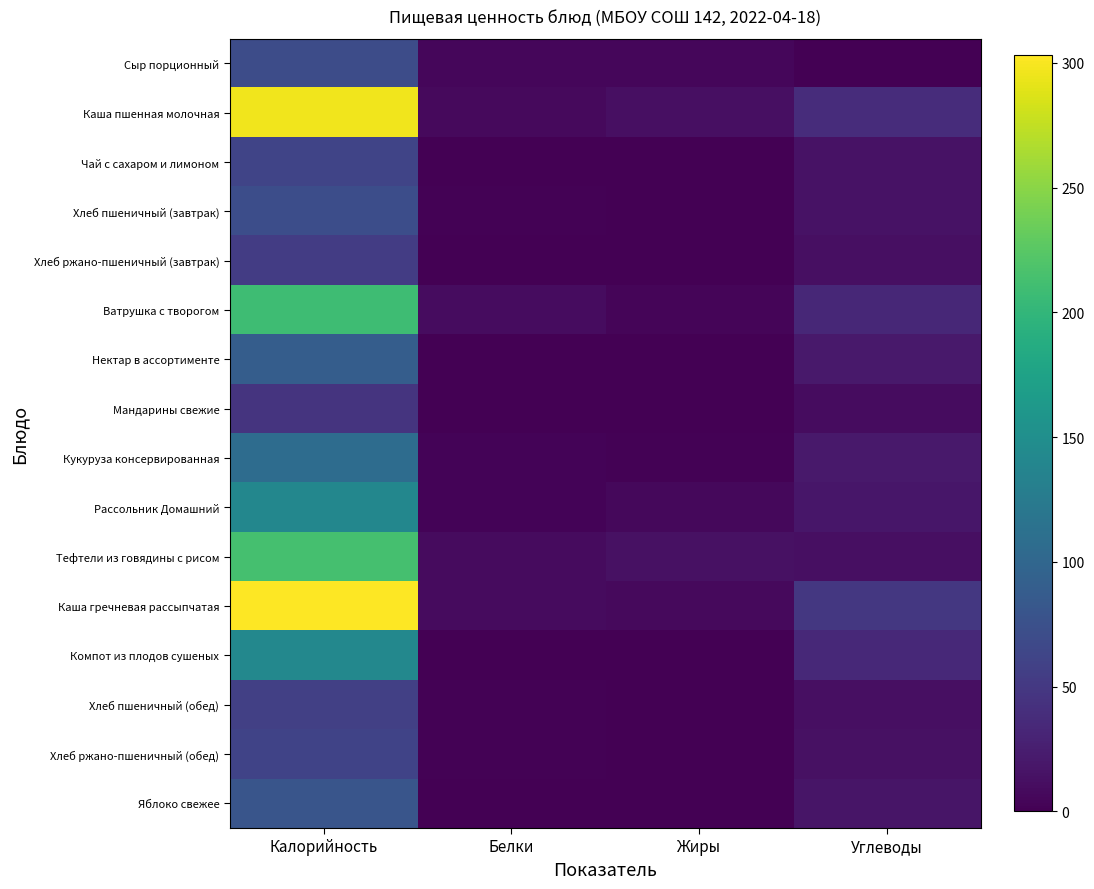

Reading left to right, list all the values displayed in this chart.

Сыр порционный: Калорийность=70.6	Белки=5.4	Жиры=5.5	Углеводы=0.0
Каша пшенная молочная: Калорийность=296.8	Белки=8.0	Жиры=12.4	Углеводы=38.3
Чай с сахаром и лимоном: Калорийность=62.6	Белки=0.3	Жиры=0.1	Углеводы=15.2
Хлеб пшеничный (завтрак): Калорийность=71.2	Белки=2.3	Жиры=0.3	Углеводы=14.9
Хлеб ржано-пшеничный (завтрак): Калорийность=53.8	Белки=1.1	Жиры=0.2	Углеводы=11.9
Ватрушка с творогом: Калорийность=208.7	Белки=9.5	Жиры=4.1	Углеводы=33.4
Нектар в ассортименте: Калорийность=88.9	Белки=0.7	Жиры=0.6	Углеводы=20.2
Мандарины свежие: Калорийность=45.5	Белки=1.0	Жиры=0.3	Углеводы=9.8
Кукуруза консервированная: Калорийность=106.6	Белки=3.1	Жиры=1.5	Углеводы=20.2
Рассольник Домашний: Калорийность=139.9	Белки=2.9	Жиры=6.1	Углеводы=18.3
Тефтели из говядины с рисом: Калорийность=213.5	Белки=9.2	Жиры=14.1	Углеводы=12.6
Каша гречневая рассыпчатая: Калорийность=303.0	Белки=9.0	Жиры=8.0	Углеводы=48.6
Компот из плодов сушеных: Калорийность=141.2	Белки=0.6	Жиры=0.2	Углеводы=34.3
Хлеб пшеничный (обед): Калорийность=57.0	Белки=1.8	Жиры=0.2	Углеводы=11.9
Хлеб ржано-пшеничный (обед): Калорийность=60.6	Белки=1.3	Жиры=0.2	Углеводы=13.4
Яблоко свежее: Калорийность=79.9	Белки=0.7	Жиры=0.7	Углеводы=17.6